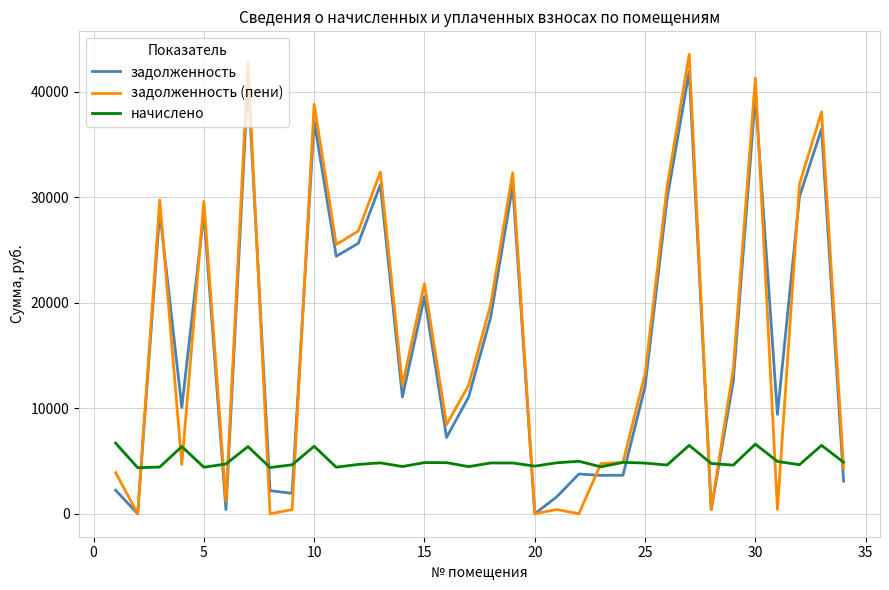

What is the maximum value shown in the chart?

43529.5